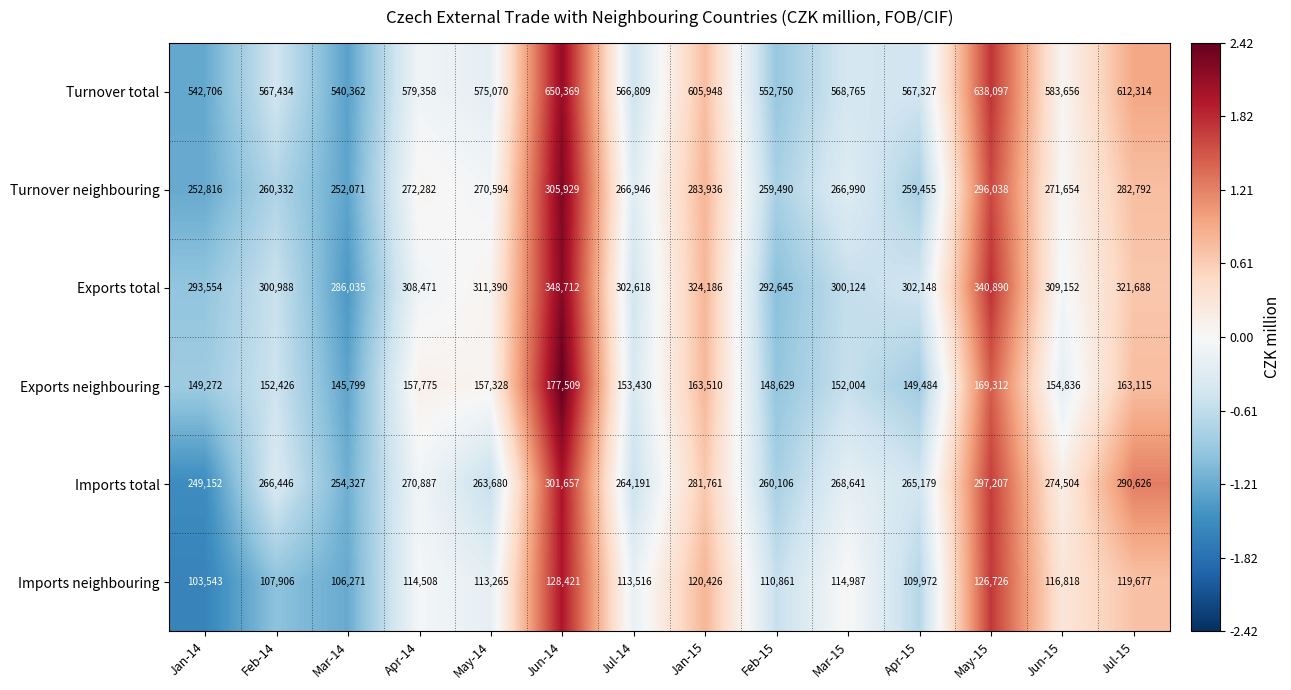

List the series in order of their peak value, highest first.

Turnover total, Exports total, Turnover neighbouring, Imports total, Exports neighbouring, Imports neighbouring